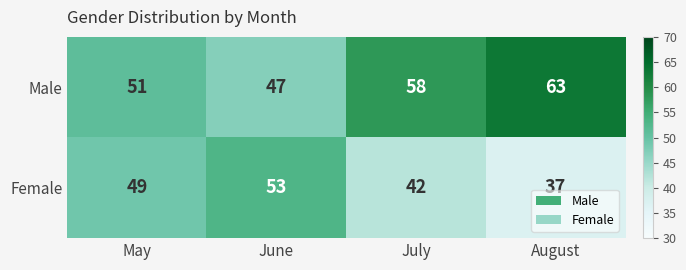

What is the difference between the maximum and minimum values in the Male series?

16